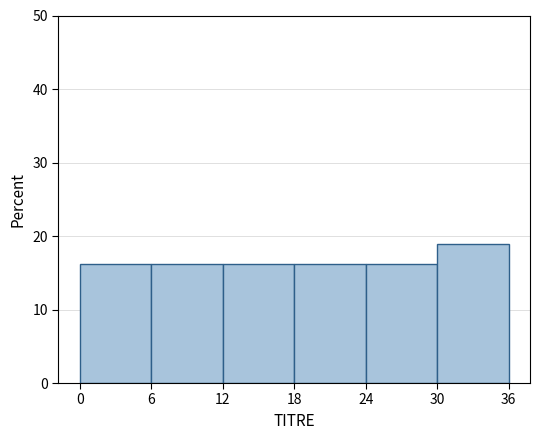

Reading left to right, list every bar in this chart as the range it spans on the x-axis followed by its height. The values are not printed on the chart, so give them approximately, as read against the axis.

0 to 6: 16
6 to 12: 16
12 to 18: 16
18 to 24: 16
24 to 30: 16
30 to 36: 19